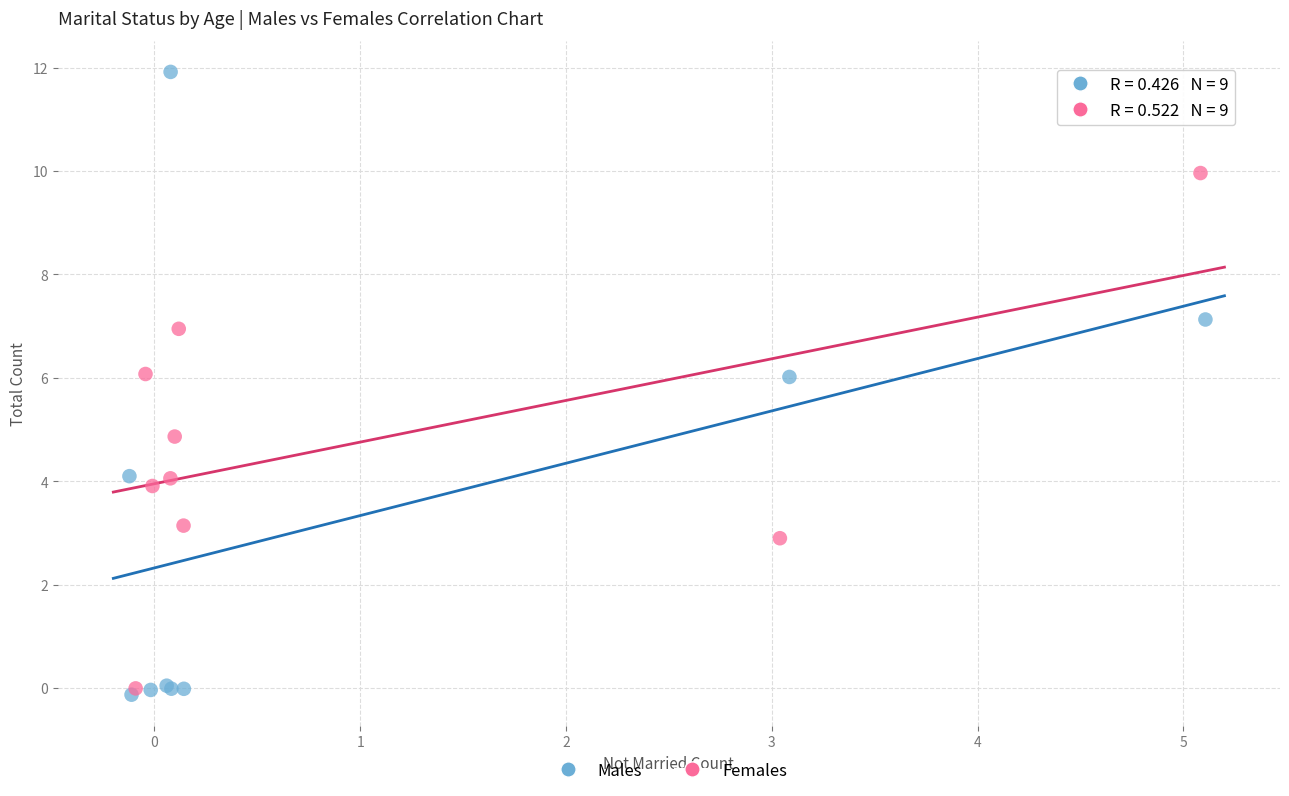

Which series has the widest spread of Y values?

Males